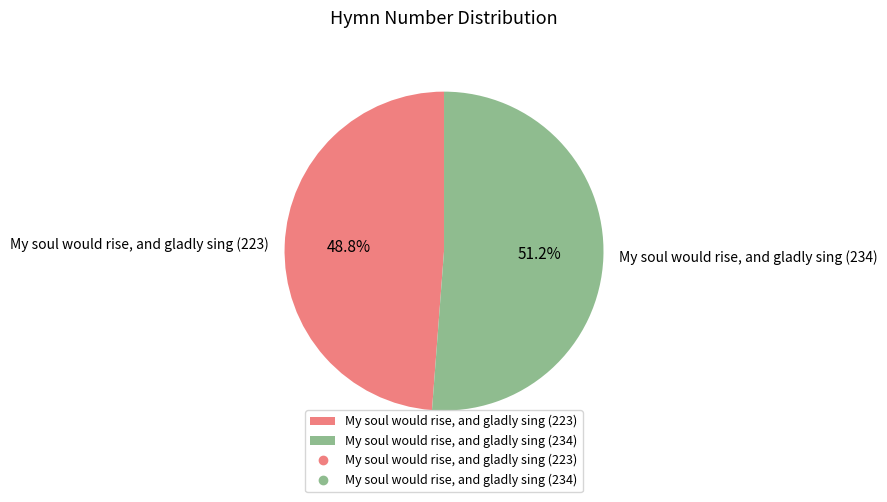

Between My soul would rise, and gladly sing (223) and My soul would rise, and gladly sing (234), which is larger?

My soul would rise, and gladly sing (234)